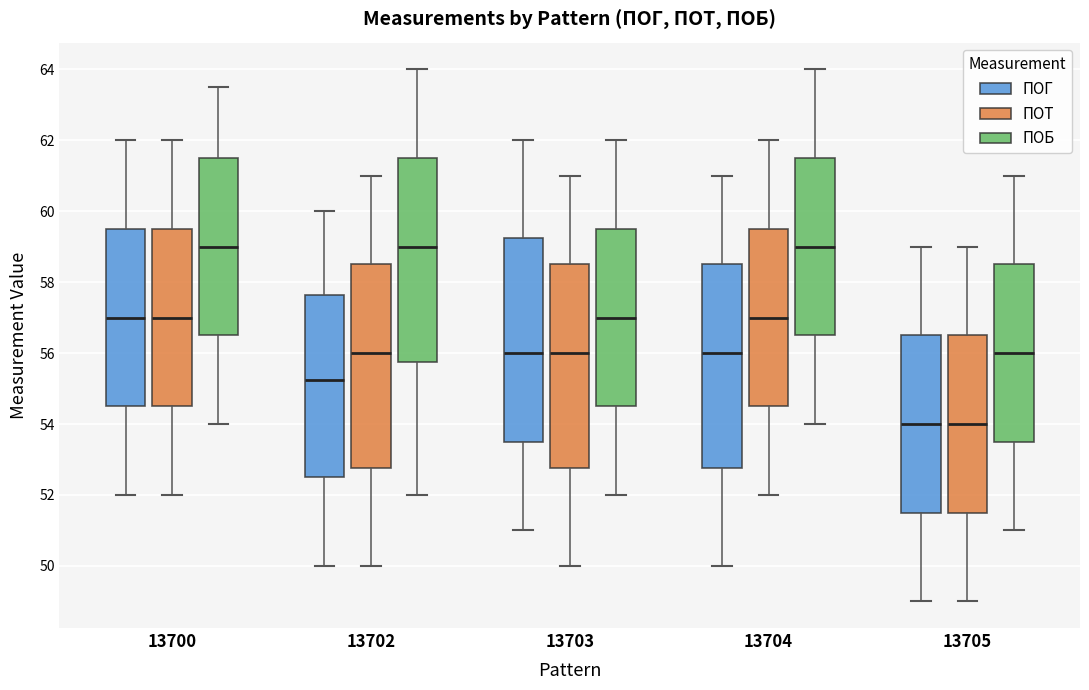

Reading left to right, read every box against the y-axis: the position of its median line, the range the box covers, and the ends of its whiskers. The values are not printed on the chart, so give them approximately, as read against the axis.

13700 (ПОГ): median 57.0, box 54.6 to 59.6, whiskers 52.0 to 62.0
13700 (ПОТ): median 57.0, box 54.6 to 59.6, whiskers 52.0 to 62.0
13700 (ПОБ): median 59.0, box 56.6 to 61.6, whiskers 54.0 to 63.6
13702 (ПОГ): median 55.2, box 52.6 to 57.6, whiskers 50.0 to 60.0
13702 (ПОТ): median 56.0, box 52.8 to 58.6, whiskers 50.0 to 61.0
13702 (ПОБ): median 59.0, box 55.8 to 61.6, whiskers 52.0 to 64.0
13703 (ПОГ): median 56.0, box 53.6 to 59.2, whiskers 51.0 to 62.0
13703 (ПОТ): median 56.0, box 52.8 to 58.6, whiskers 50.0 to 61.0
13703 (ПОБ): median 57.0, box 54.6 to 59.6, whiskers 52.0 to 62.0
13704 (ПОГ): median 56.0, box 52.8 to 58.6, whiskers 50.0 to 61.0
13704 (ПОТ): median 57.0, box 54.6 to 59.6, whiskers 52.0 to 62.0
13704 (ПОБ): median 59.0, box 56.6 to 61.6, whiskers 54.0 to 64.0
13705 (ПОГ): median 54.0, box 51.6 to 56.6, whiskers 49.0 to 59.0
13705 (ПОТ): median 54.0, box 51.6 to 56.6, whiskers 49.0 to 59.0
13705 (ПОБ): median 56.0, box 53.6 to 58.6, whiskers 51.0 to 61.0